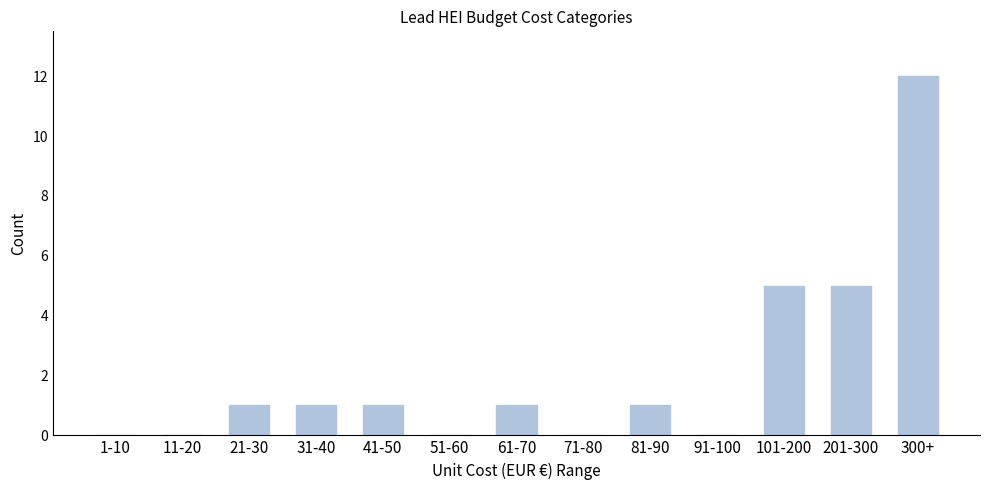

Reading left to right, extract all data points from this chart.

1-10=0	11-20=0	21-30=1	31-40=1	41-50=1	51-60=0	61-70=1	71-80=0	81-90=1	91-100=0	101-200=5	201-300=5	300+=12